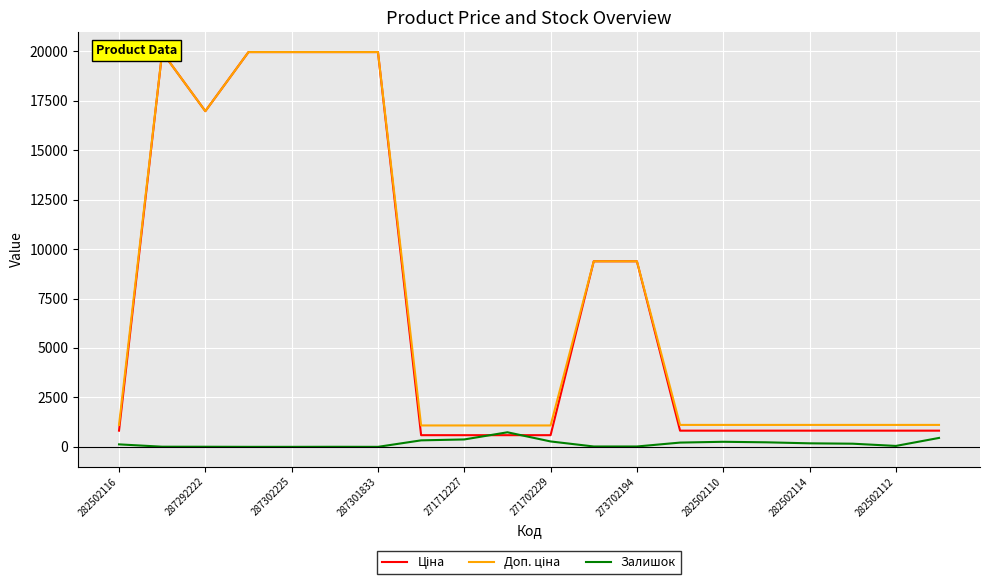

What is the maximum value for Залишок?

736